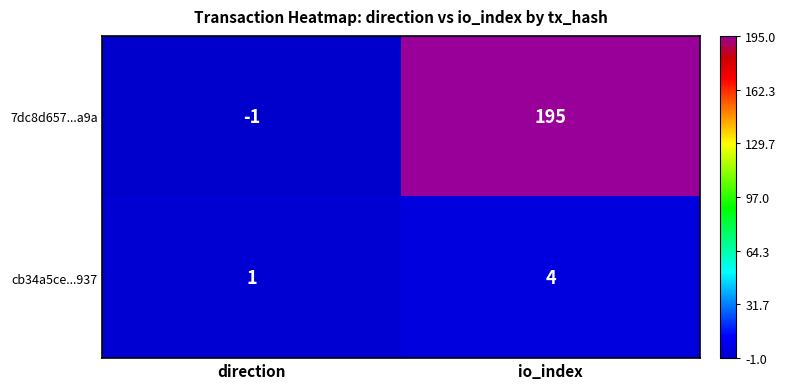

At which label does cb34a5ce...937 reach its peak?

io_index